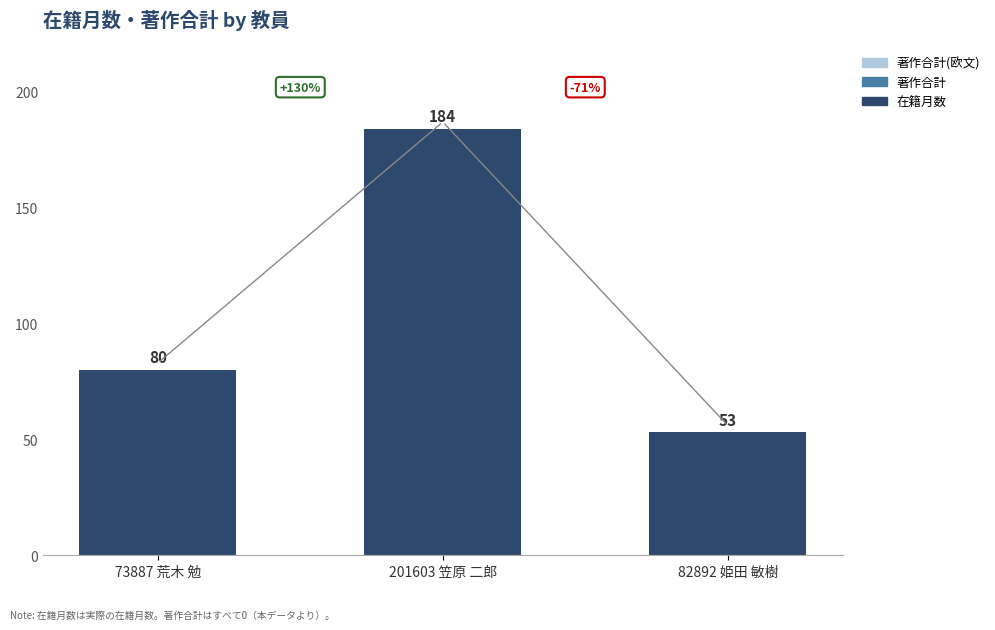

Are the bars grouped side by side (vs. stacked)?

No